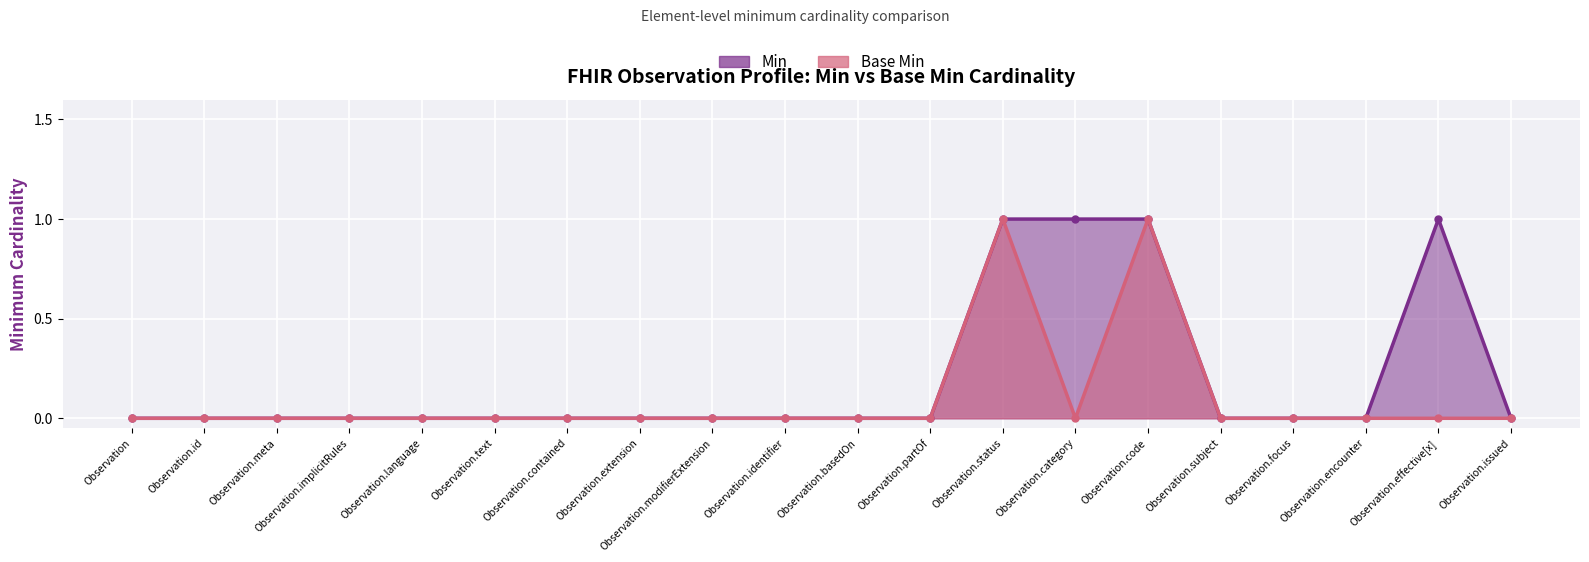

At which category does Min reach its first local peak?

Observation.effective[x]